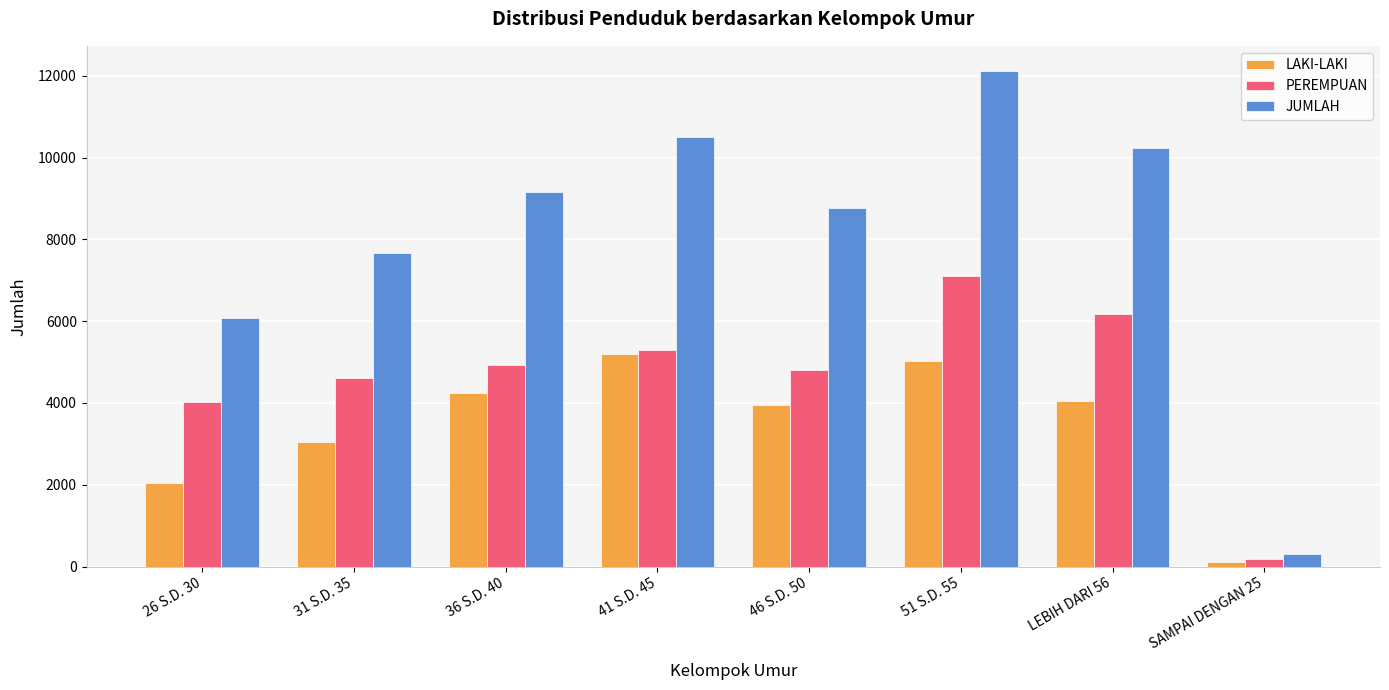

What is the smallest value displayed?

116